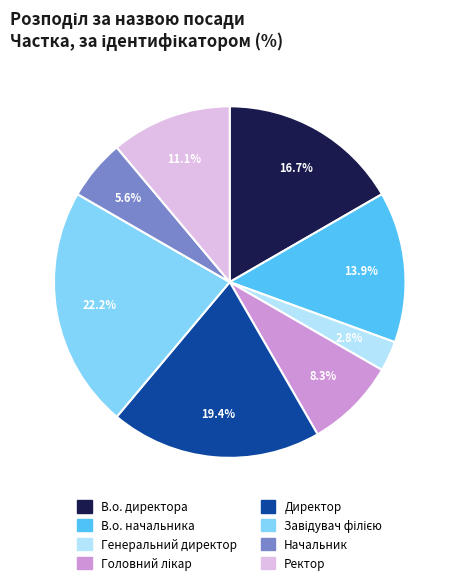

To the nearest percent, what percentage of the pie is Ректор?

11%